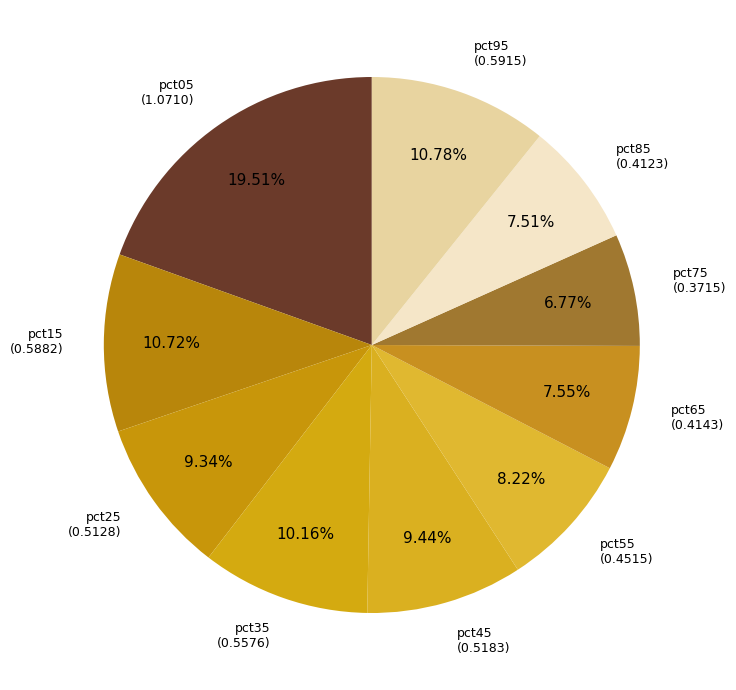

Between pct05 and pct95, which is larger?

pct05